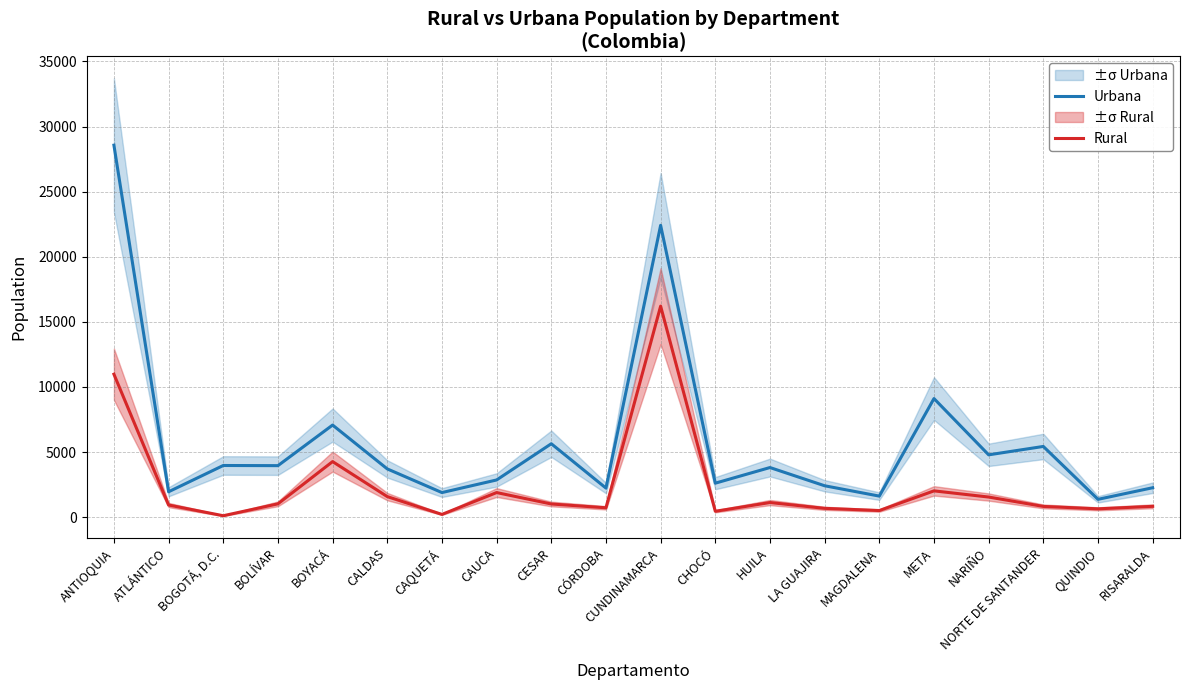

What is the maximum value shown in the chart?

28568